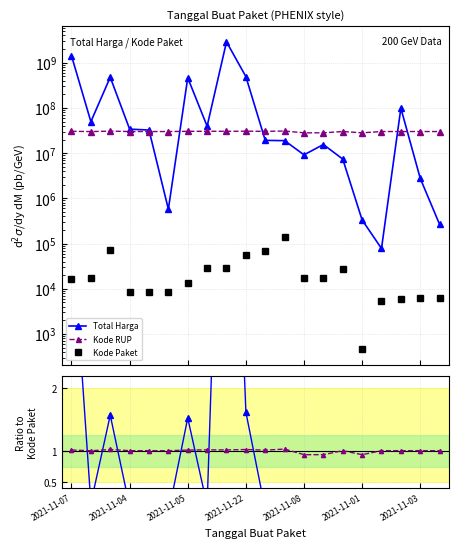

What is the value of the Kode RUP point at the 14th from the left?

0.9